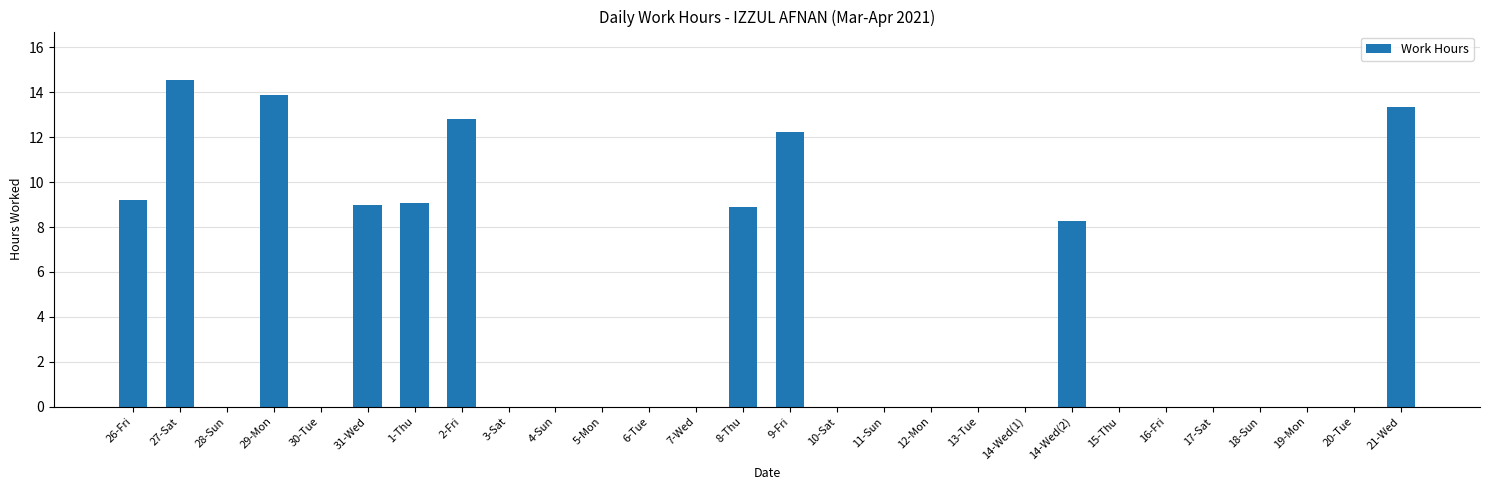

Count the number of categories in the chart.

28